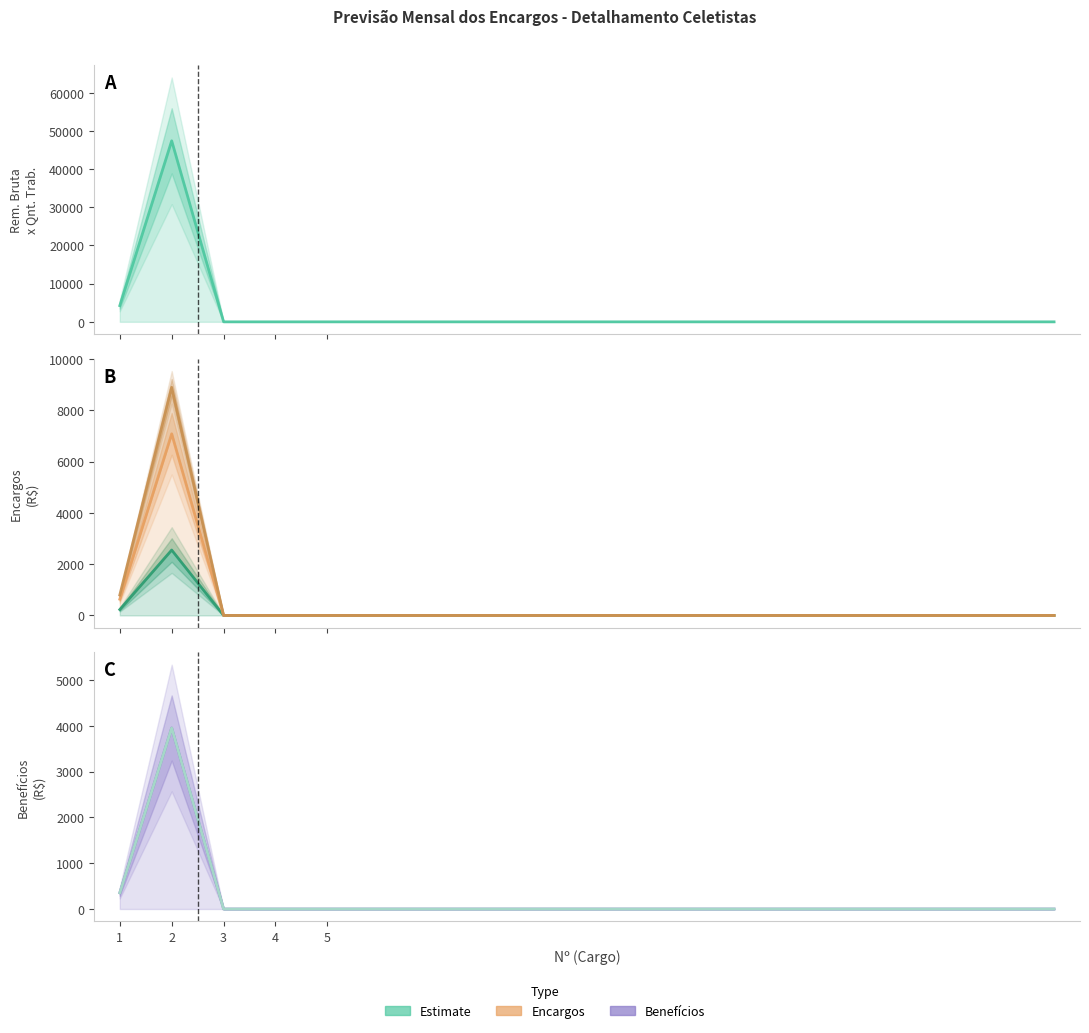

The value of PIS at 18 is 0.0. True or false?

True